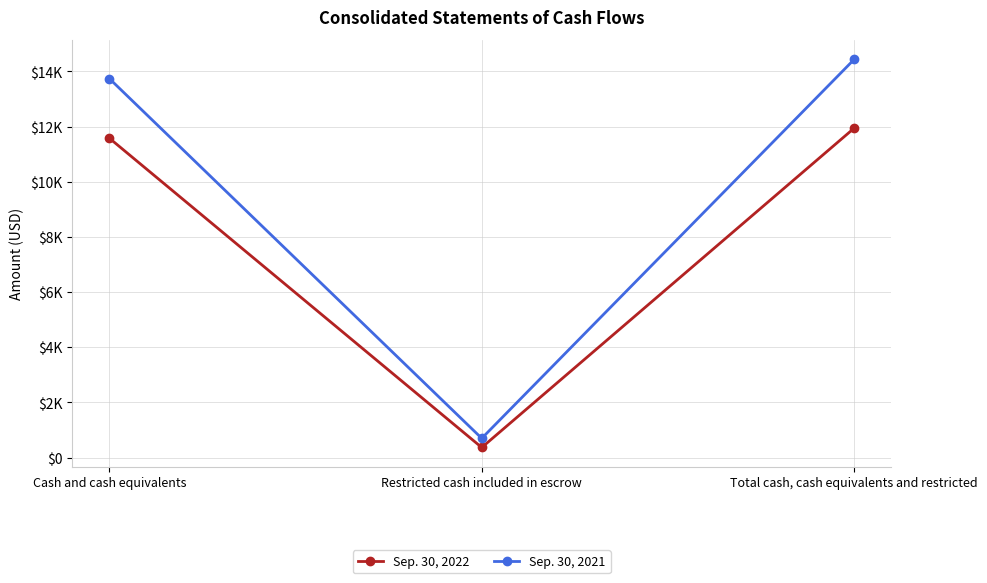

Reading left to right, what are all the values shown in this chart?

Sep. 30, 2022: 11579	363	11942
Sep. 30, 2021: 13740	695	14435